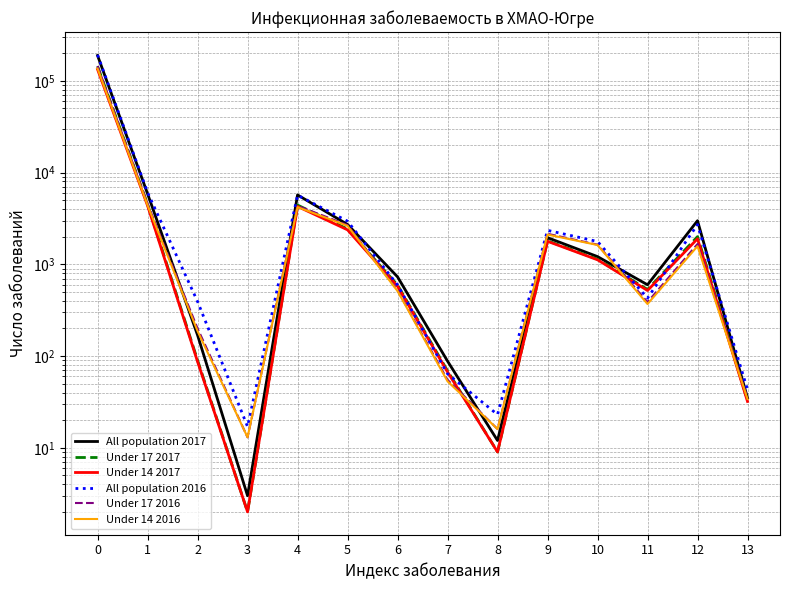

At how many categories does at least one series exceed 163693?

1